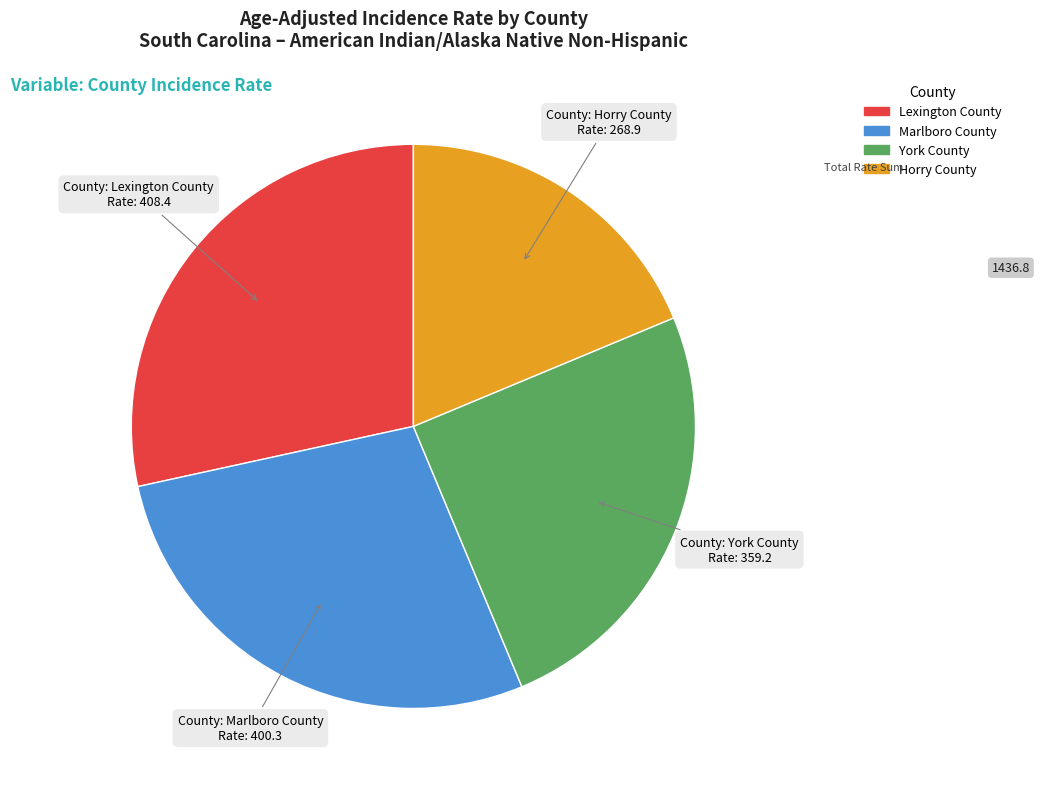

Does any single category account for the majority?

No